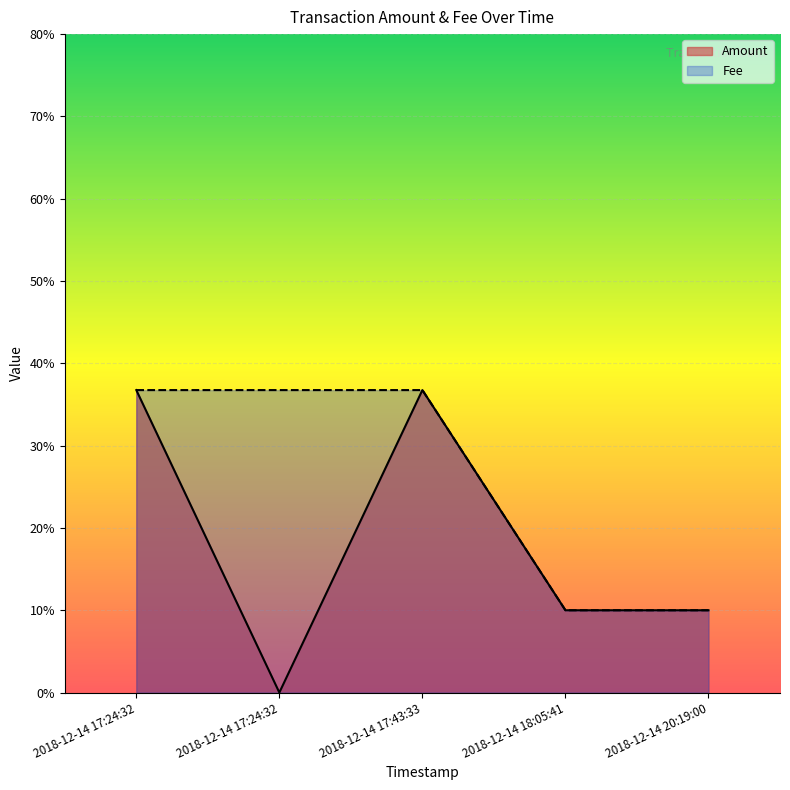

Which label corresponds to the largest value in the chart?

2018-12-14 17:24:32